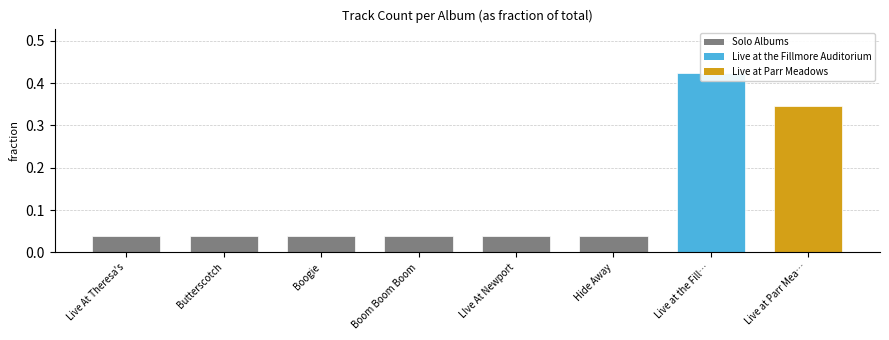

Rank the categories by value from highest to lowest.

Live at the Fill…, Live at Parr Mea…, Live At Theresa's, Butterscotch, Boogie, Boom Boom Boom, LIve At Newport, Hide Away